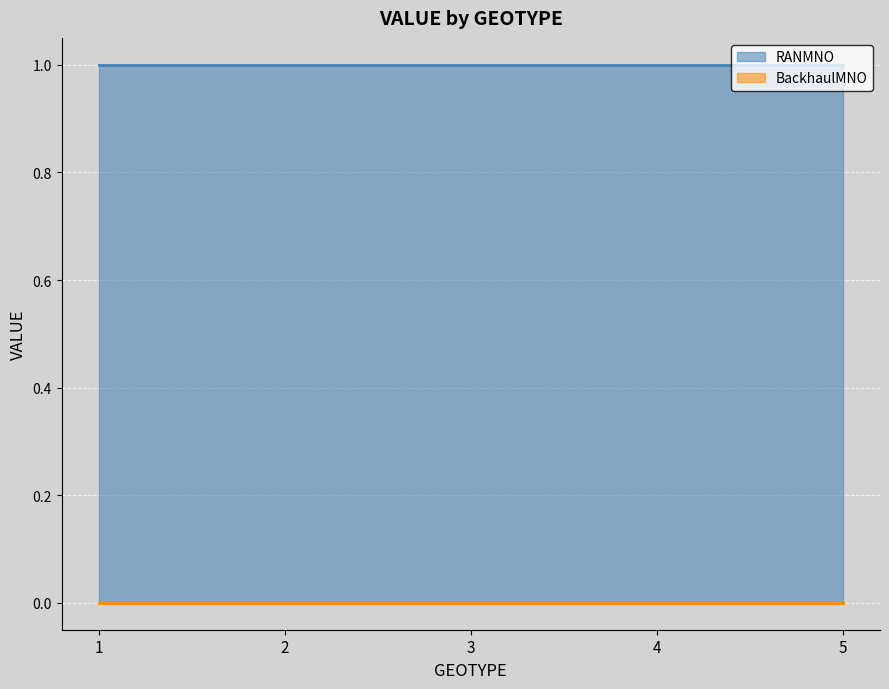

At which label does BackhaulMNO reach its minimum?

1